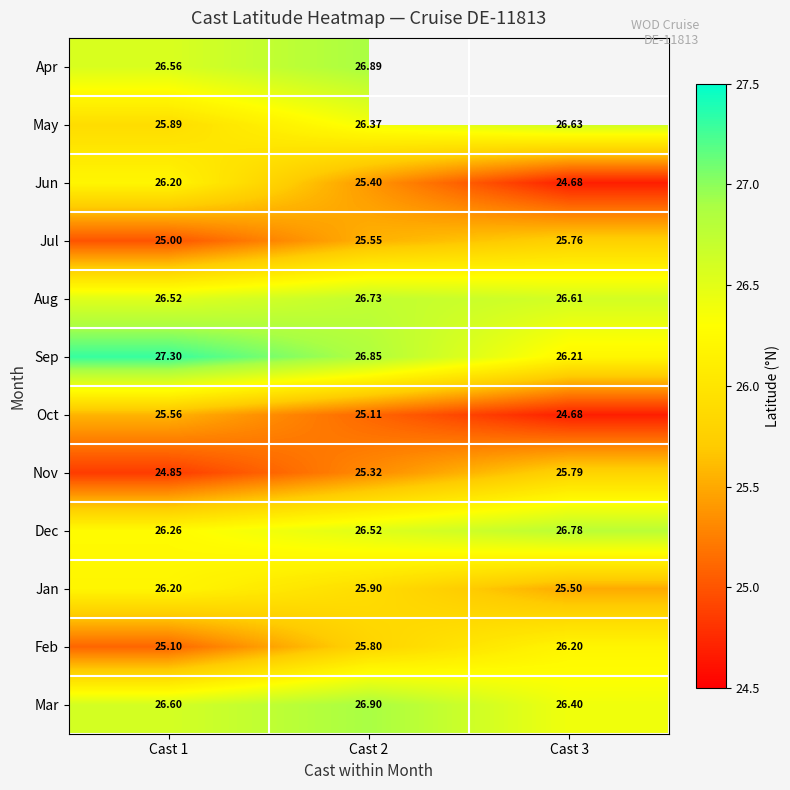

Where does the May series first go above 26?

Cast 2